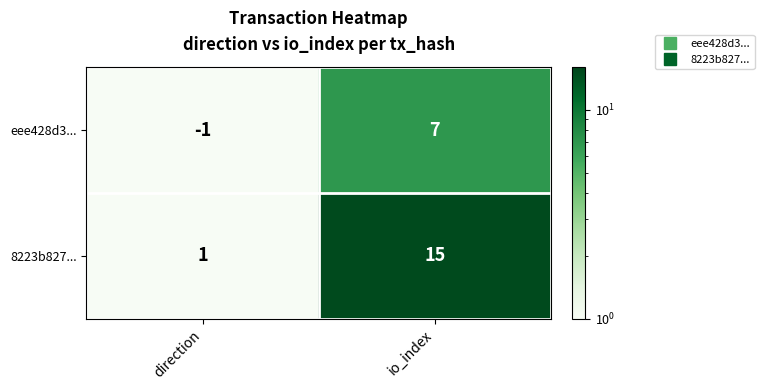

Reading right to left, transcribe all the data shown in this chart.

eee428d3...: 7	-1
8223b827...: 15	1